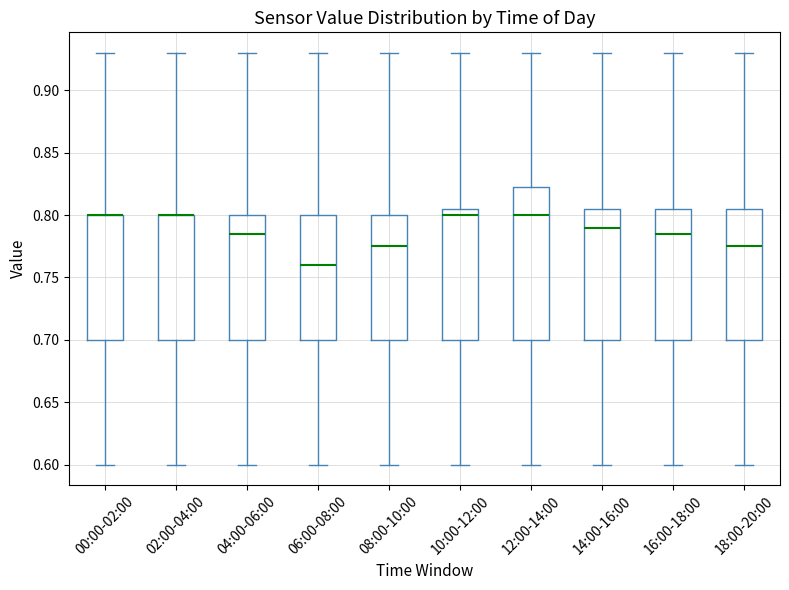

Reading left to right, read every box against the y-axis: the position of its median line, the range the box covers, and the ends of its whiskers. The values are not printed on the chart, so give them approximately, as read against the axis.

00:00-02:00: median 0.800 (drawn on the box's upper edge), box 0.700 to 0.800, whiskers 0.600 to 0.930
02:00-04:00: median 0.800 (drawn on the box's upper edge), box 0.700 to 0.800, whiskers 0.600 to 0.930
04:00-06:00: median 0.785, box 0.700 to 0.800, whiskers 0.600 to 0.930
06:00-08:00: median 0.760, box 0.700 to 0.800, whiskers 0.600 to 0.930
08:00-10:00: median 0.775, box 0.700 to 0.800, whiskers 0.600 to 0.930
10:00-12:00: median 0.800, box 0.700 to 0.805, whiskers 0.600 to 0.930
12:00-14:00: median 0.800, box 0.700 to 0.825, whiskers 0.600 to 0.930
14:00-16:00: median 0.790, box 0.700 to 0.805, whiskers 0.600 to 0.930
16:00-18:00: median 0.785, box 0.700 to 0.805, whiskers 0.600 to 0.930
18:00-20:00: median 0.775, box 0.700 to 0.805, whiskers 0.600 to 0.930